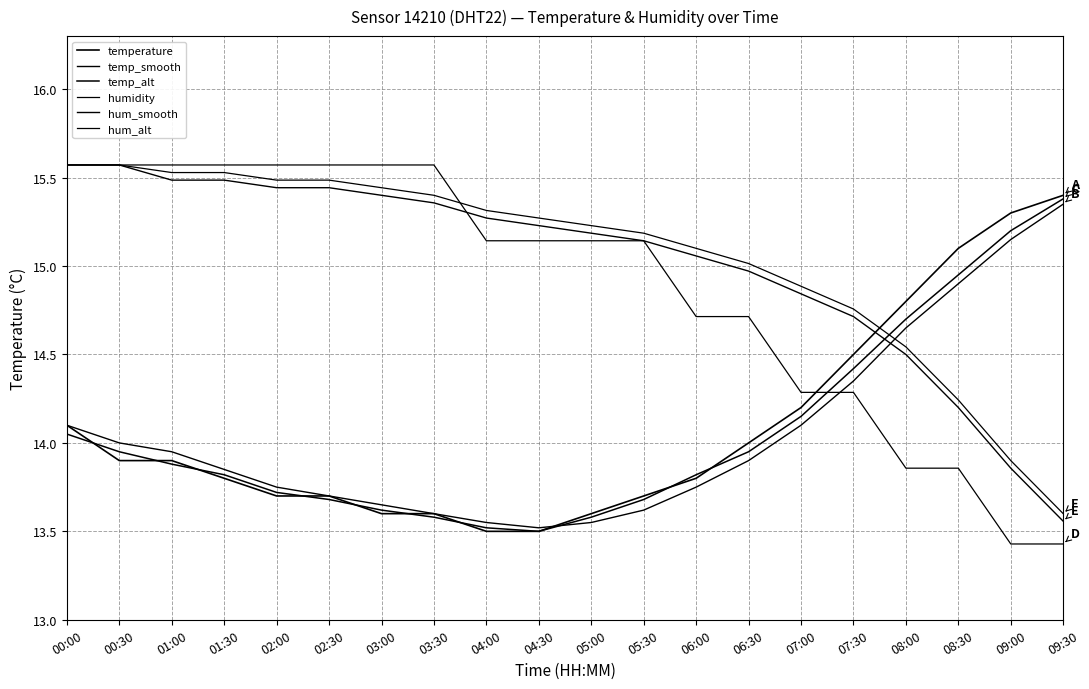

Does the chart have visible grid lines?

Yes